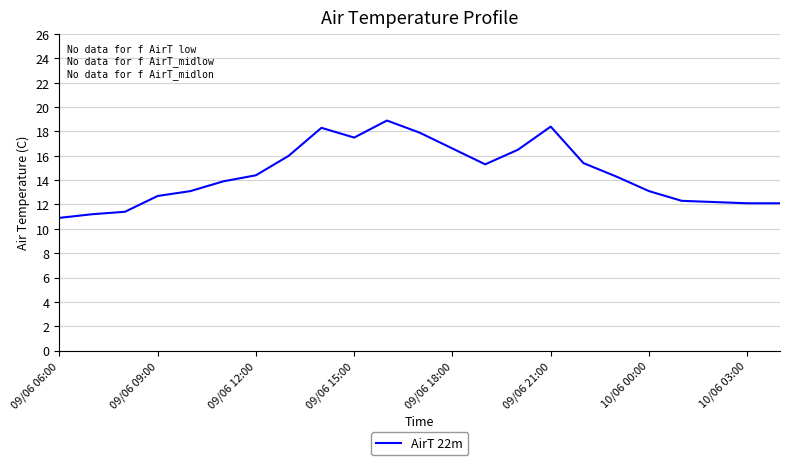

What is the difference between the maximum and minimum values?

8.0